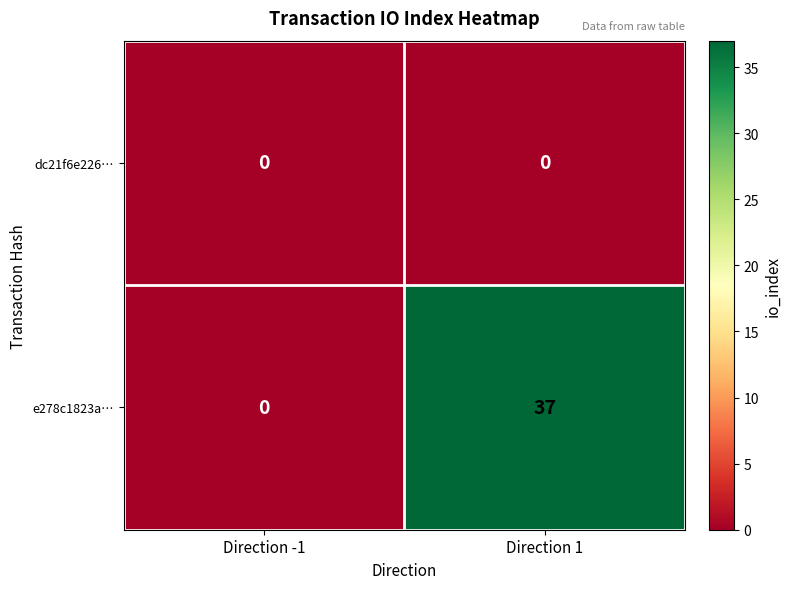

Is it true that dc21f6e226… equals 0 at Direction -1?

True